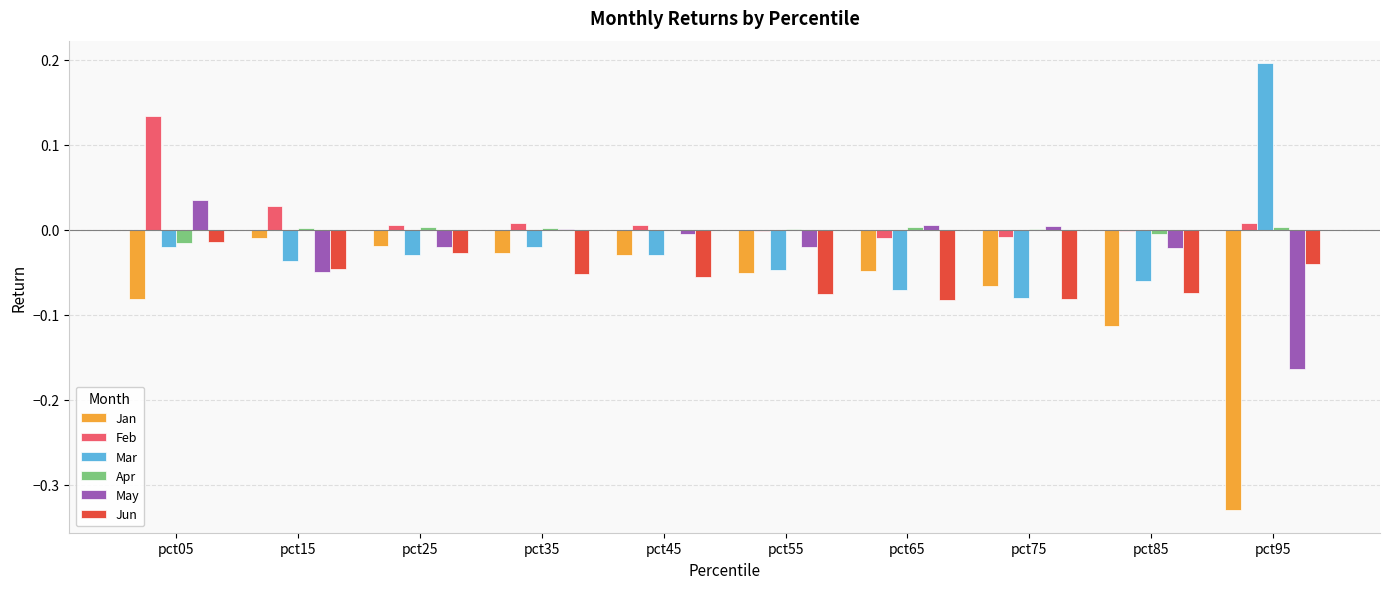

What is the maximum value shown in the chart?

0.2